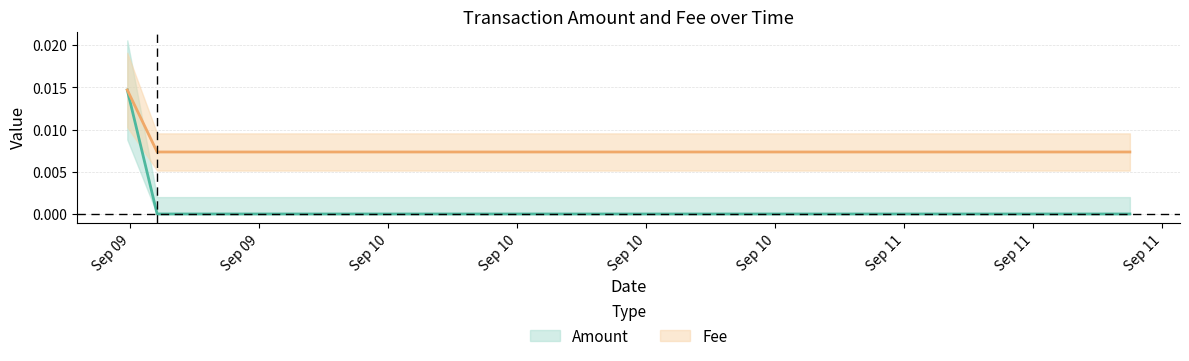

What are all the series names shown in the legend?

Amount, Fee